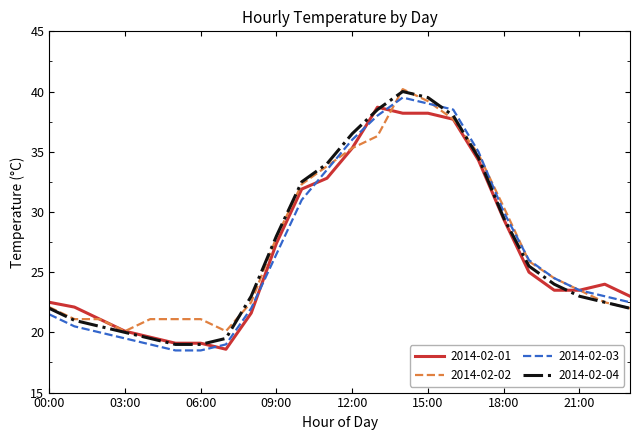

What is the smallest value displayed?

18.5